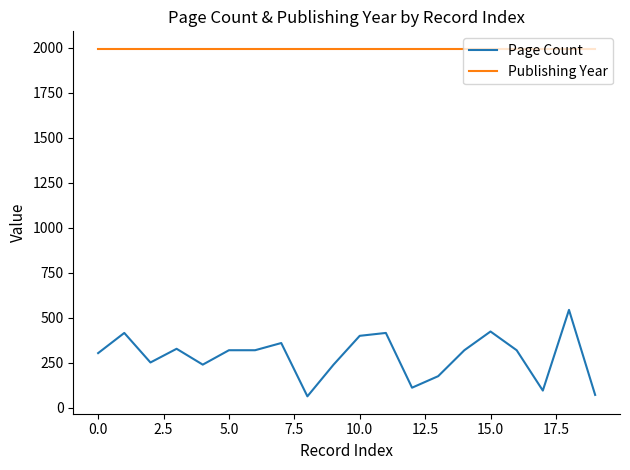

True or false: Page Count and Publishing Year cross at least once.

False